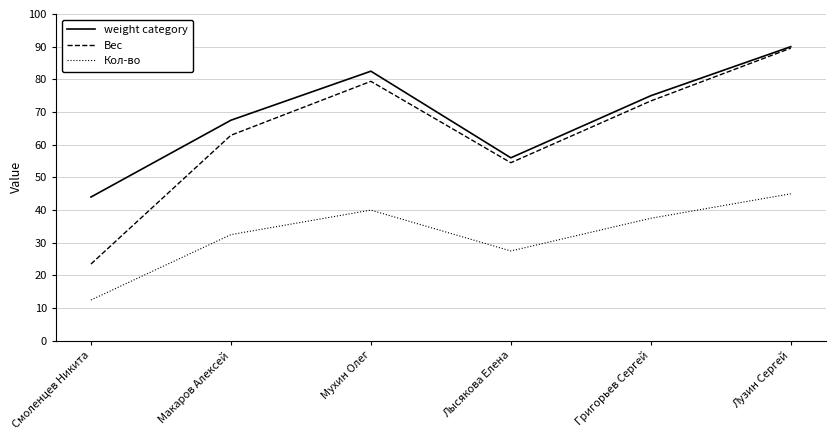

What are all the series names shown in the legend?

weight category, Вес, Кол-во